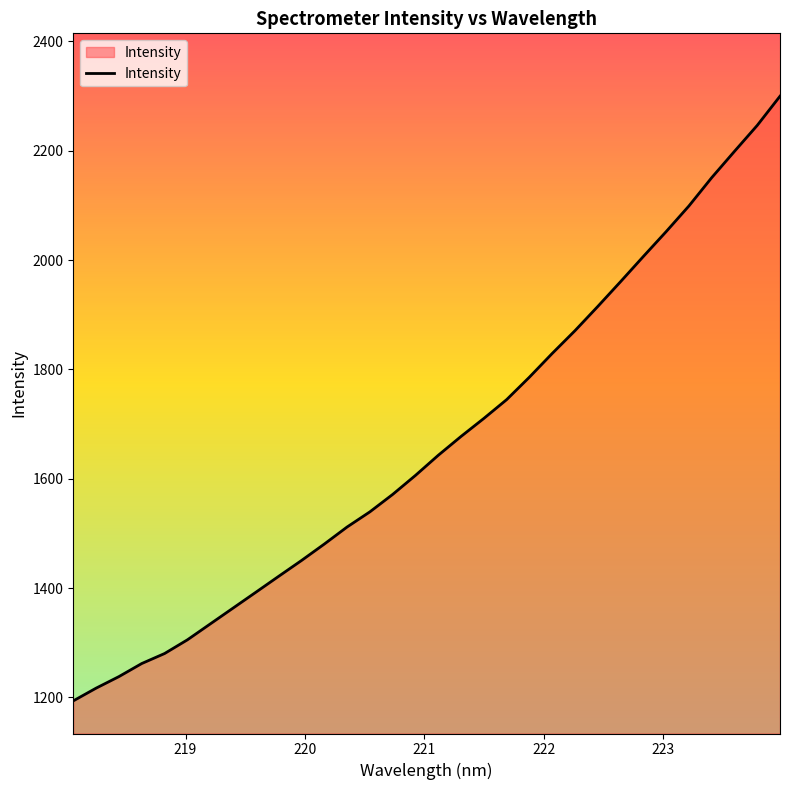

What is the greatest value displayed?

2299.7